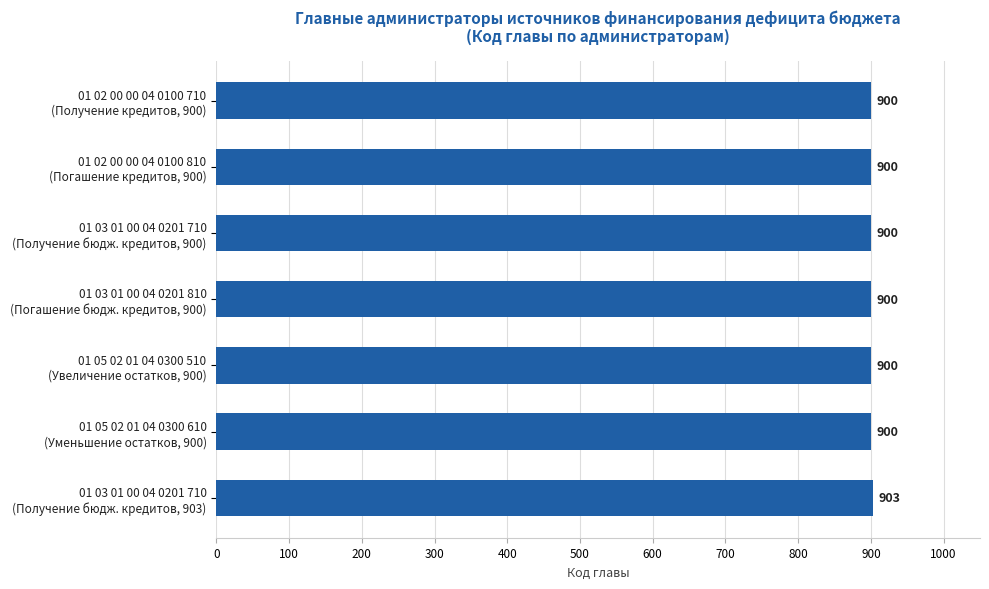

How many categories are shown in the chart?

7